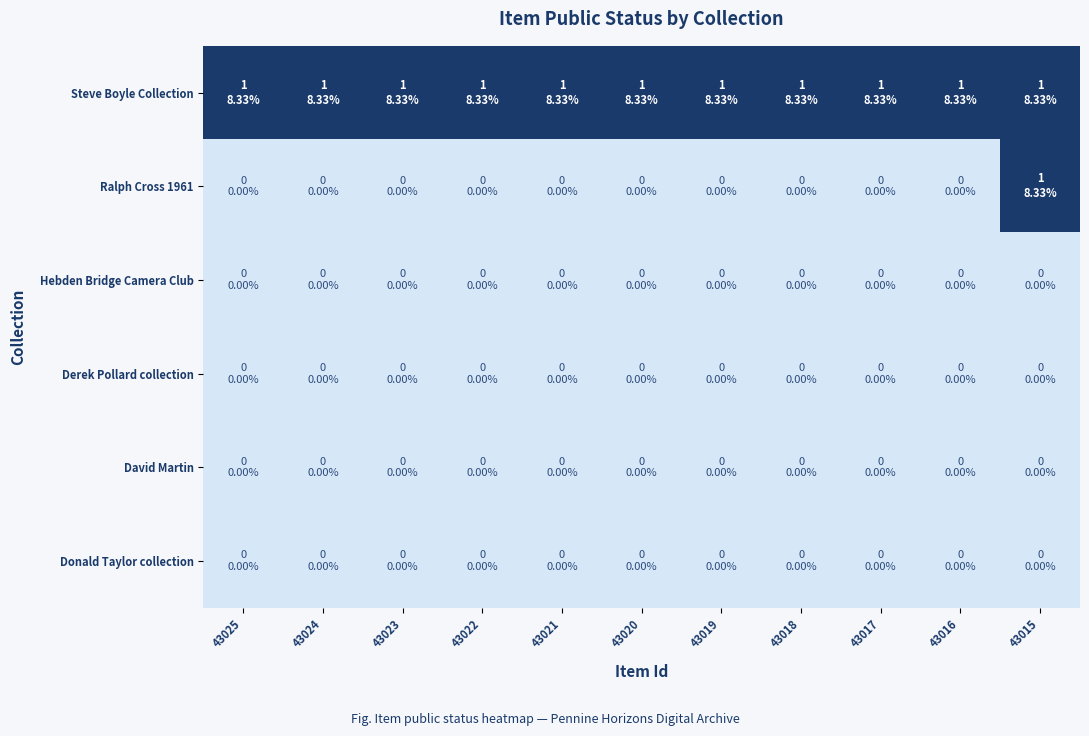

At 43020, list the series in order from largest to smallest.

Steve Boyle Collection, Ralph Cross 1961, Hebden Bridge Camera Club, Derek Pollard collection, David Martin, Donald Taylor collection